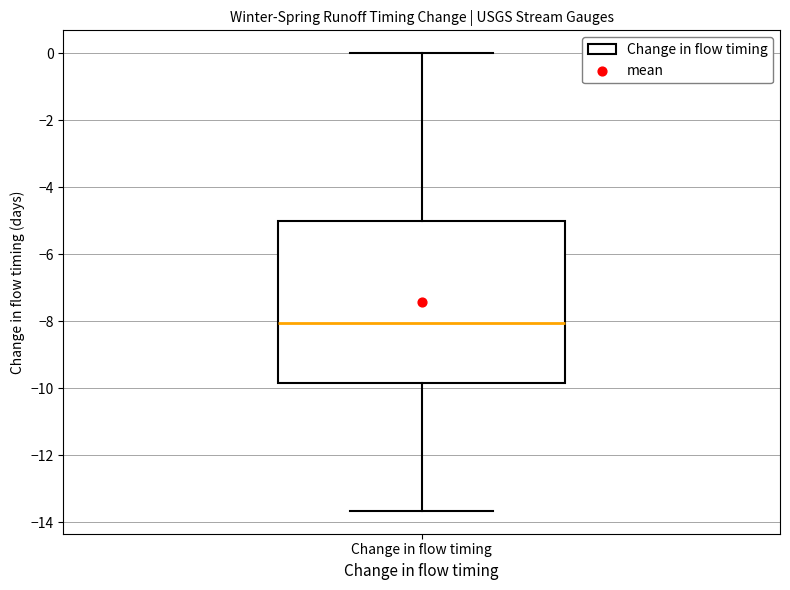

Transcribe this box plot: give where the median line is, the range the box spans, and where the two whiskers end, as read against the y-axis. The values are not printed on the chart, so give them approximately, as read against the axis.

median -8.0, box -9.8 to -5.0, whiskers -13.6 to 0.0